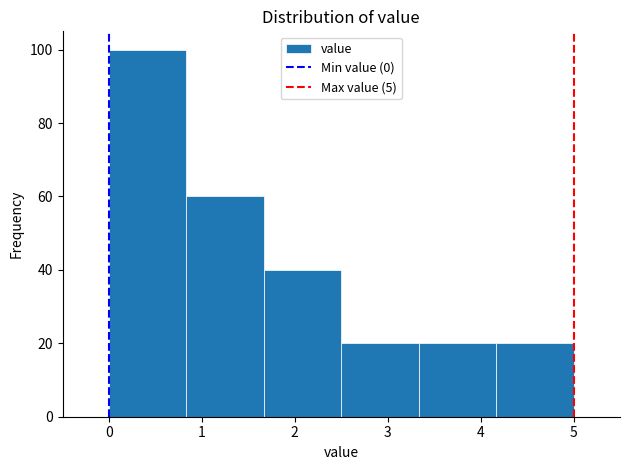

Over which range of the x-axis is the bar tallest?

0.0 to 0.8